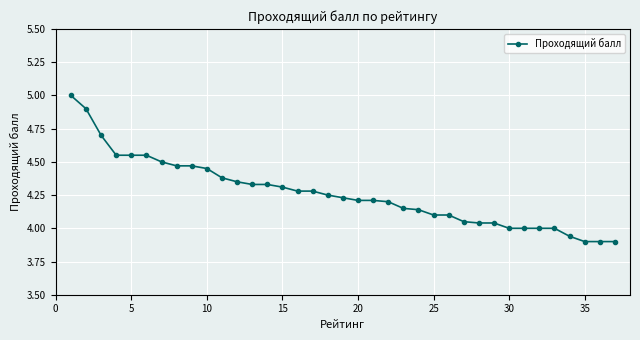

What is the greatest value displayed?

5.0